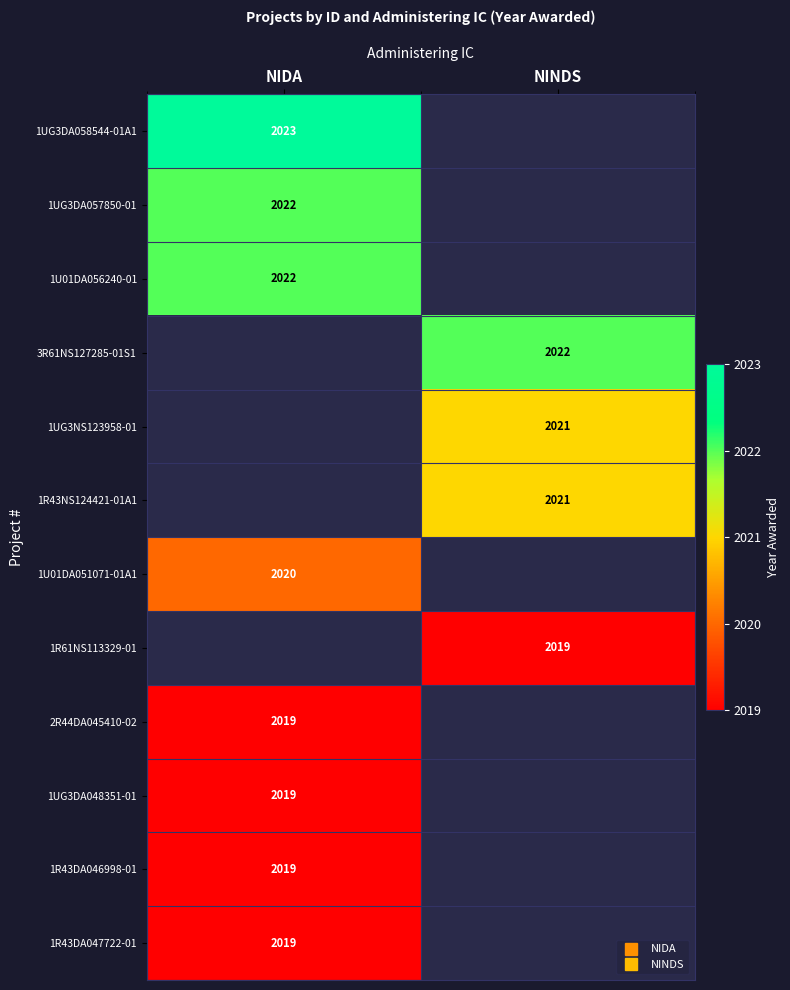

What is the greatest value displayed?

2023.0